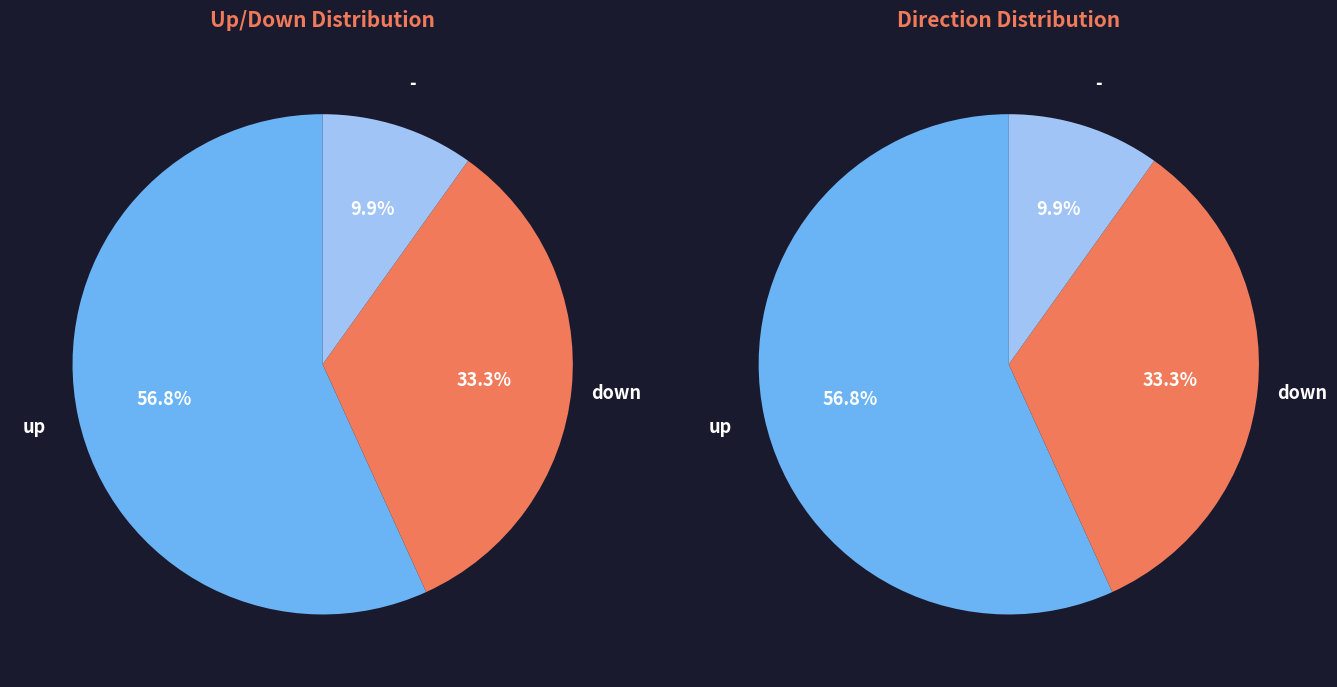

How many slices are in this pie chart?

3